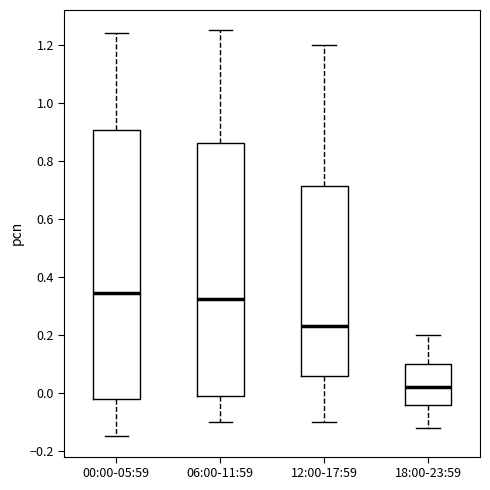

Reading left to right, transcribe this box plot: for each box, give where its median line is, the range the box spans, and where its two whiskers end, as read against the y-axis. The values are not printed on the chart, so give them approximately, as read against the axis.

00:00-05:59: median 0.34, box -0.02 to 0.90, whiskers -0.14 to 1.24
06:00-11:59: median 0.32, box -0.02 to 0.86, whiskers -0.10 to 1.26
12:00-17:59: median 0.24, box 0.06 to 0.72, whiskers -0.10 to 1.20
18:00-23:59: median 0.02, box -0.04 to 0.10, whiskers -0.12 to 0.20